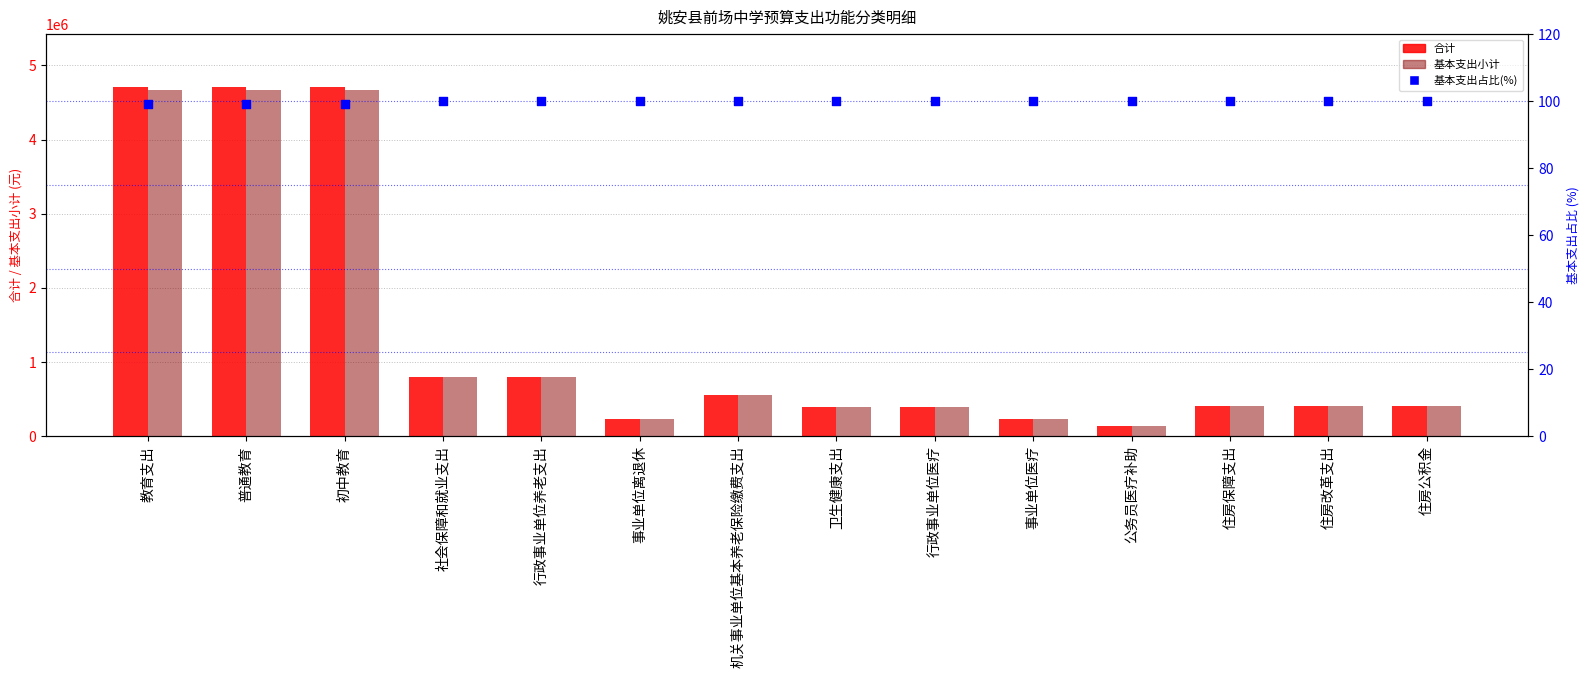

Which series has the largest total across all categories?

合计